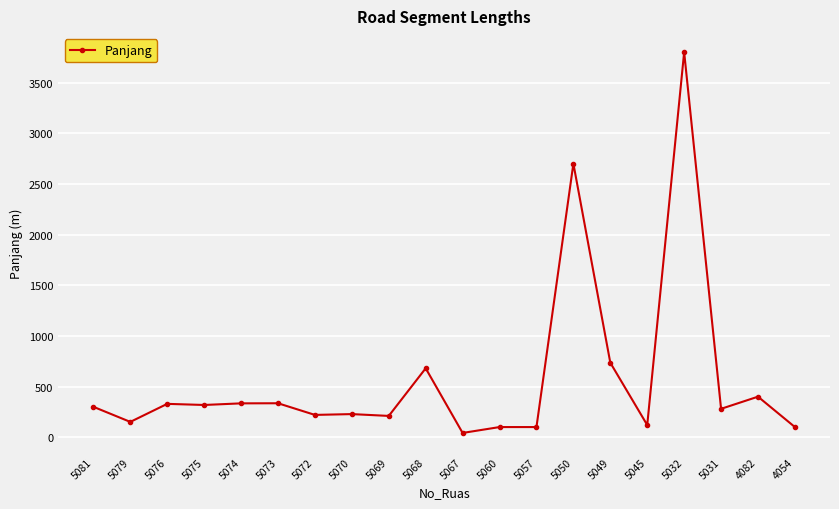

How many lines are shown in the chart?

1